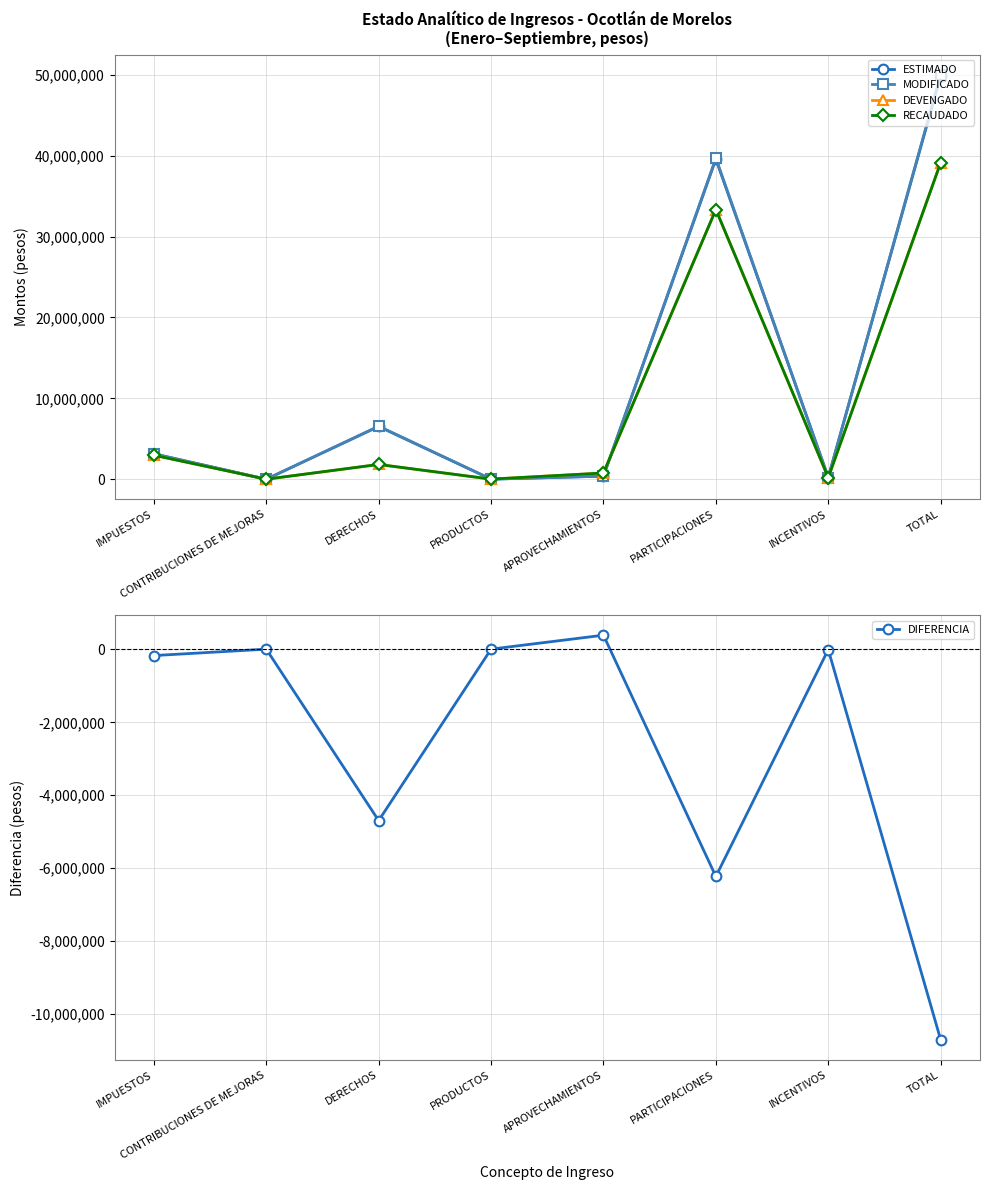

At how many categories does at least one series exceed 32246103?

2